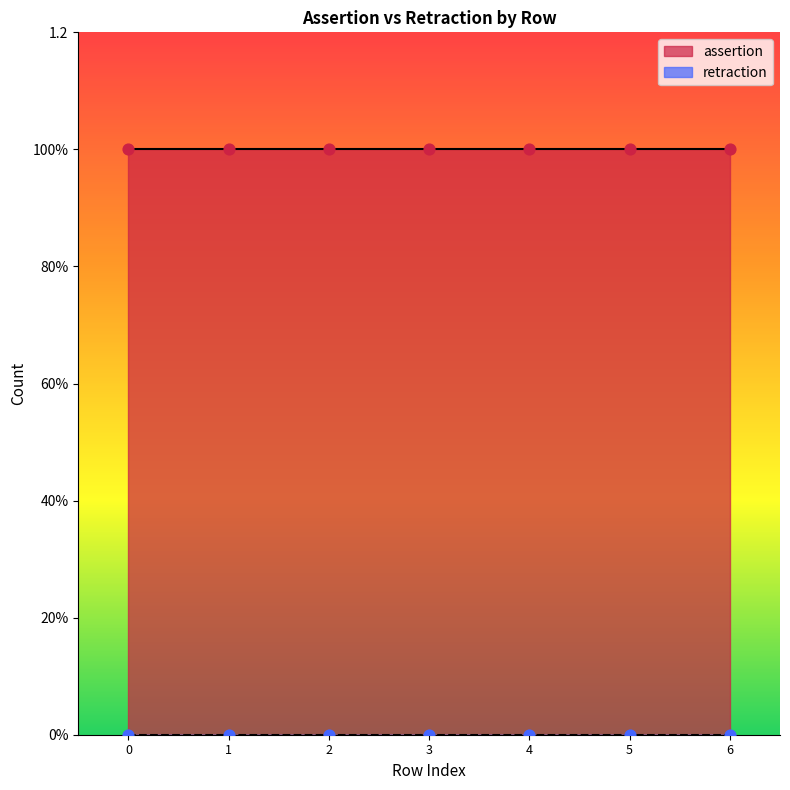

Is the value of retraction at ONTIE:0001057 label greater than the value of assertion at ONTIE:0001057 IAO:0000234?

No